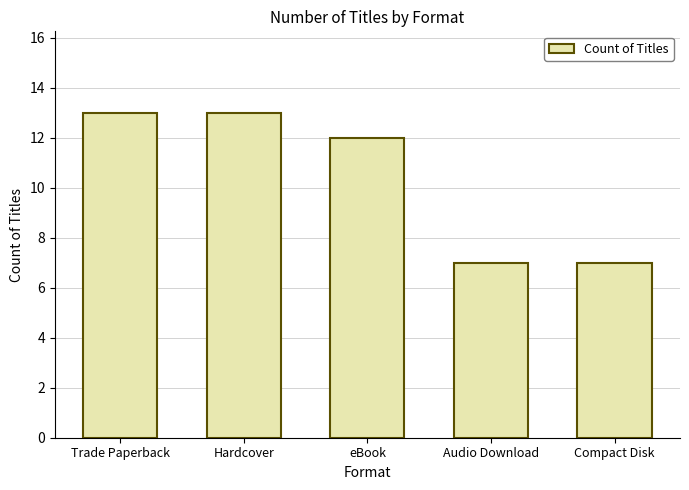

Count the values in the range 7 to 13.

5